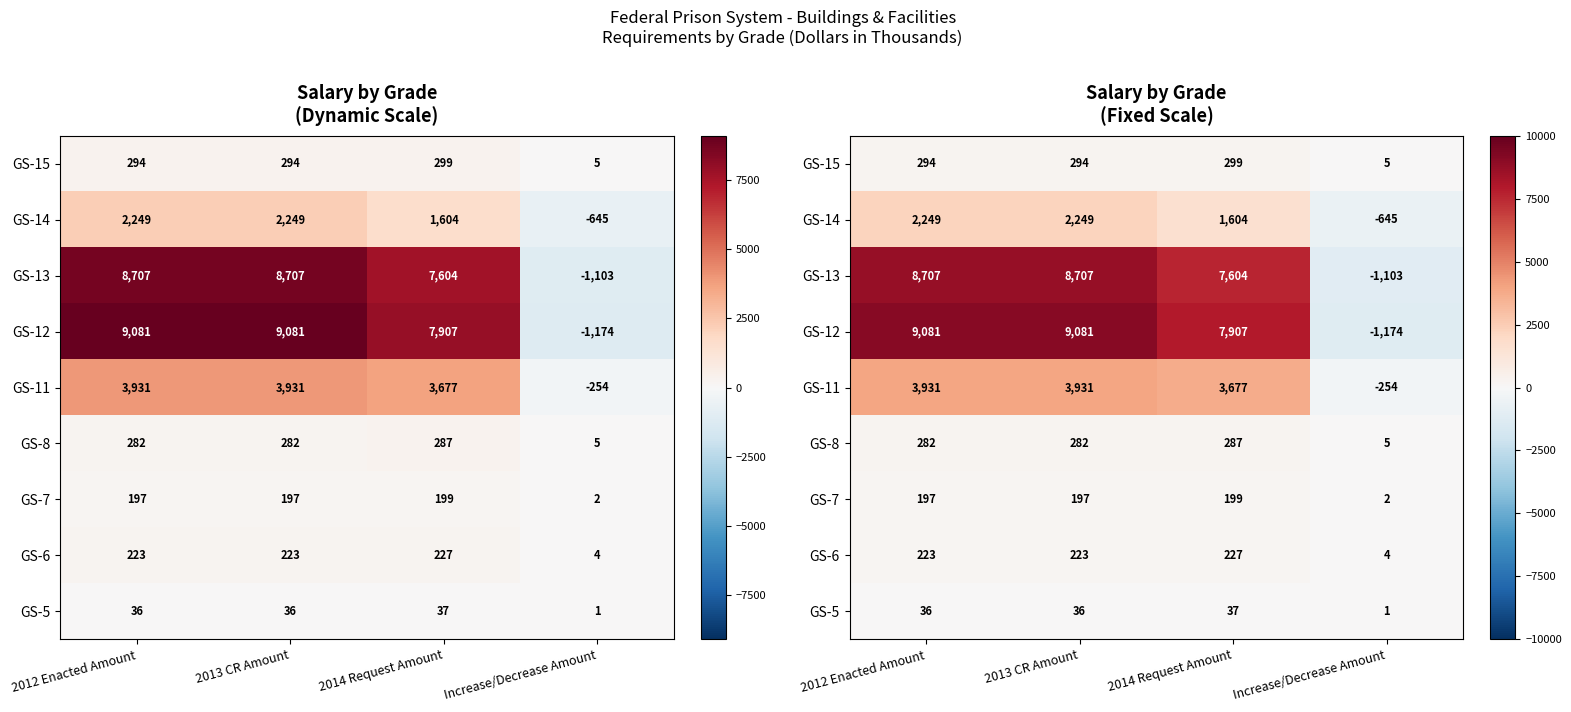

What is the difference between the maximum and minimum values in the GS-15 series?

294